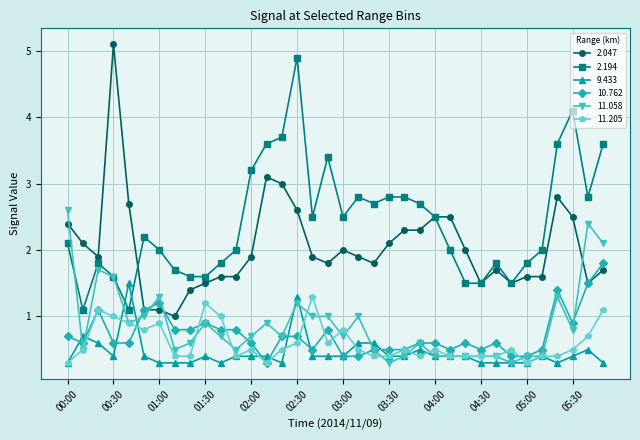

What is the difference between the second highest and second lowest values in the 2.047 series?

2.0